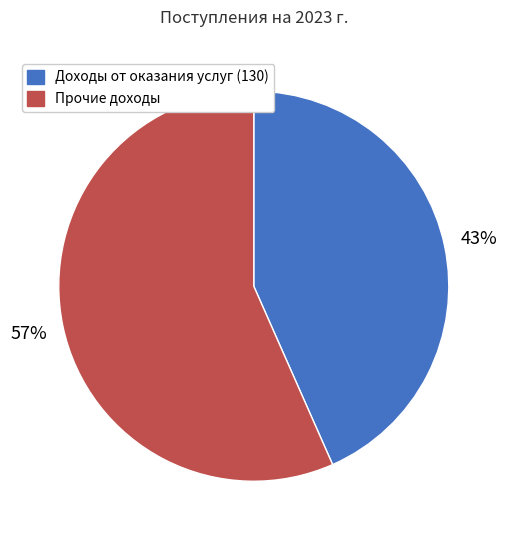

How many segments does this pie chart have?

2